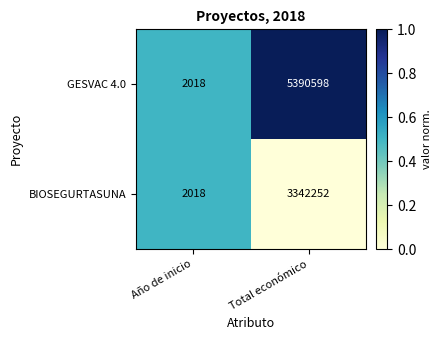

Which series has the largest total across all categories?

GESVAC 4.0